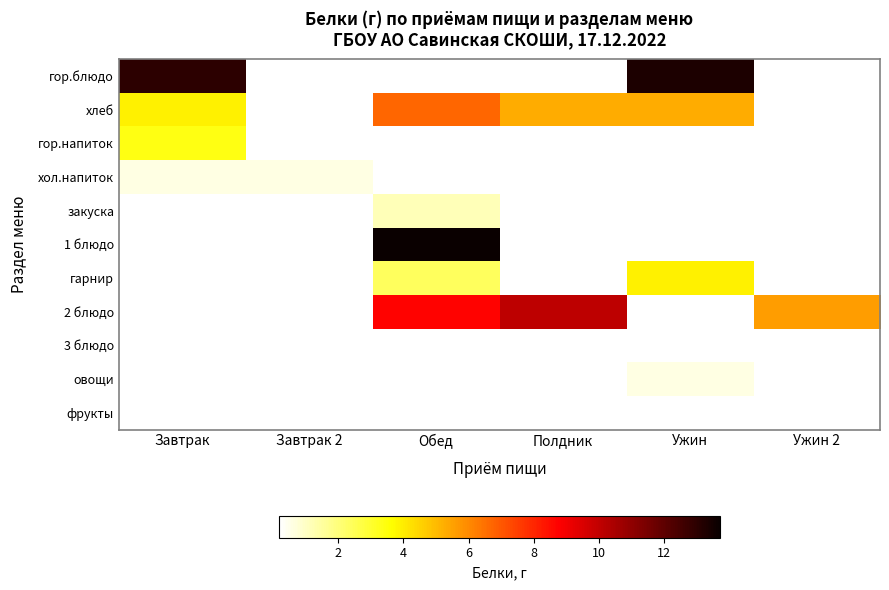

Rank the series by their maximum value, from highest to lowest.

1 блюдо, гор.блюдо, 2 блюдо, хлеб, гарнир, гор.напиток, закуска, хол.напиток, овощи, фрукты, 3 блюдо